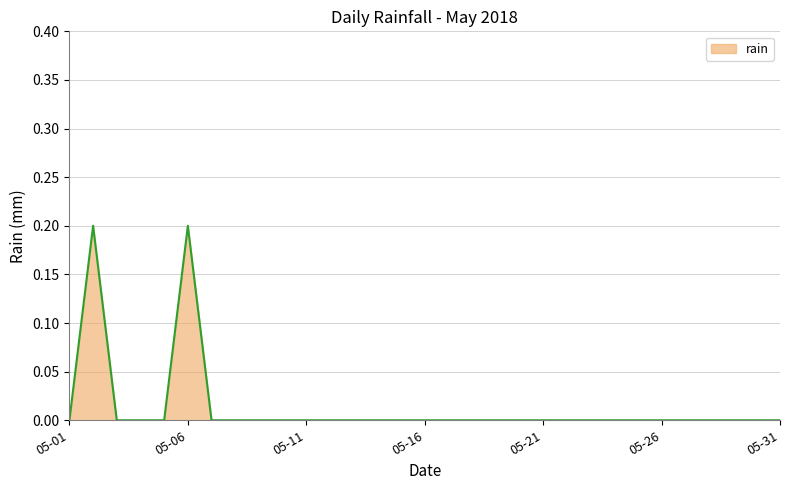

Reading left to right, what are all the values shown in this chart?

0.0	0.2	0.0	0.0	0.0	0.2	0.0	0.0	0.0	0.0	0.0	0.0	0.0	0.0	0.0	0.0	0.0	0.0	0.0	0.0	0.0	0.0	0.0	0.0	0.0	0.0	0.0	0.0	0.0	0.0	0.0